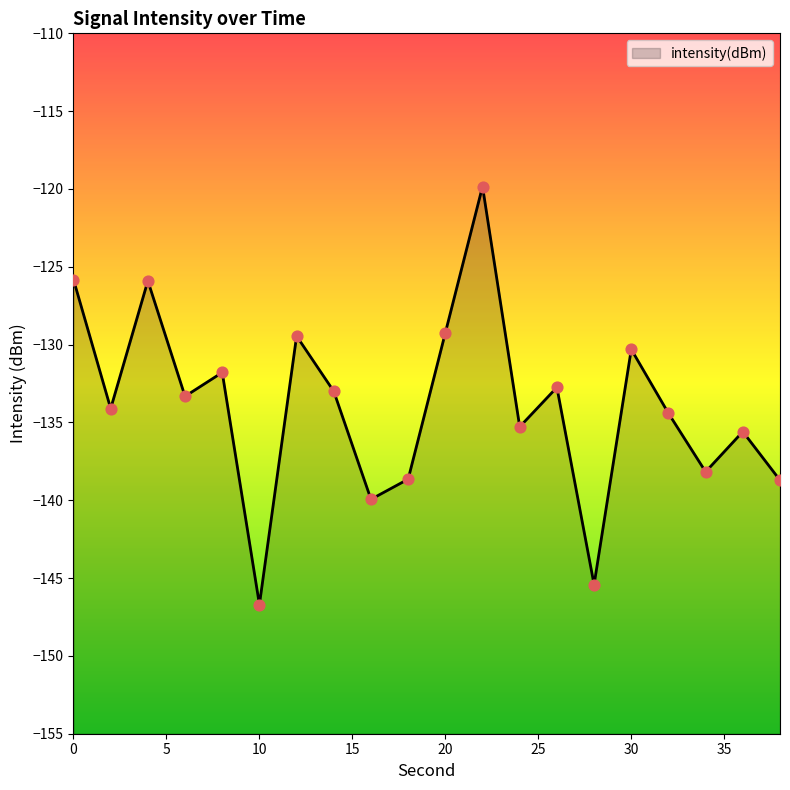

Which has a higher value, 22 or 12?

22